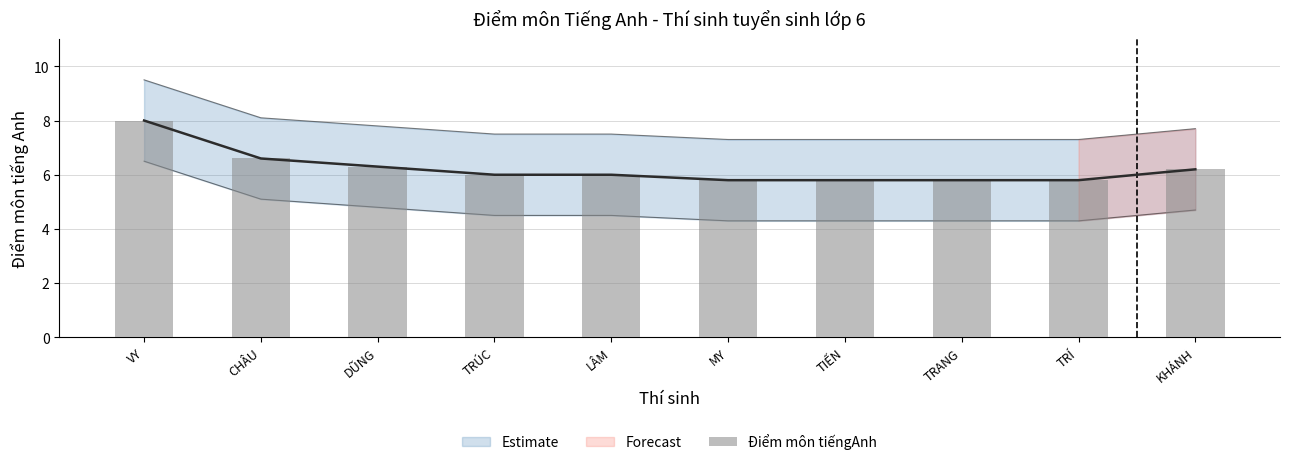

Is it true that the value at DŨNG is 6.3?

True